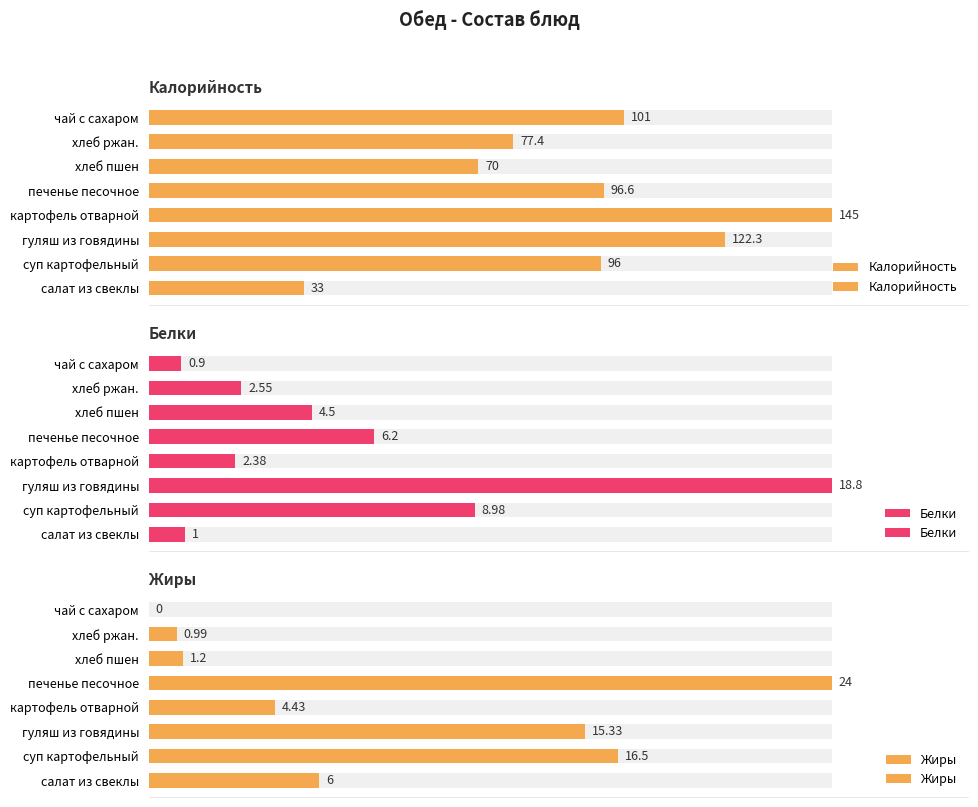

The value of Белки at хлеб ржан. is 7.8. True or false?

False